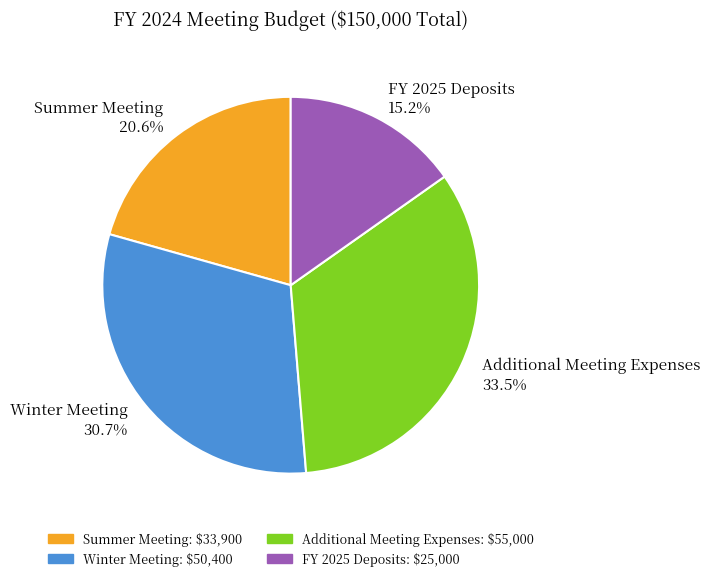

Does Winter Meeting represent more than half of the total?

No